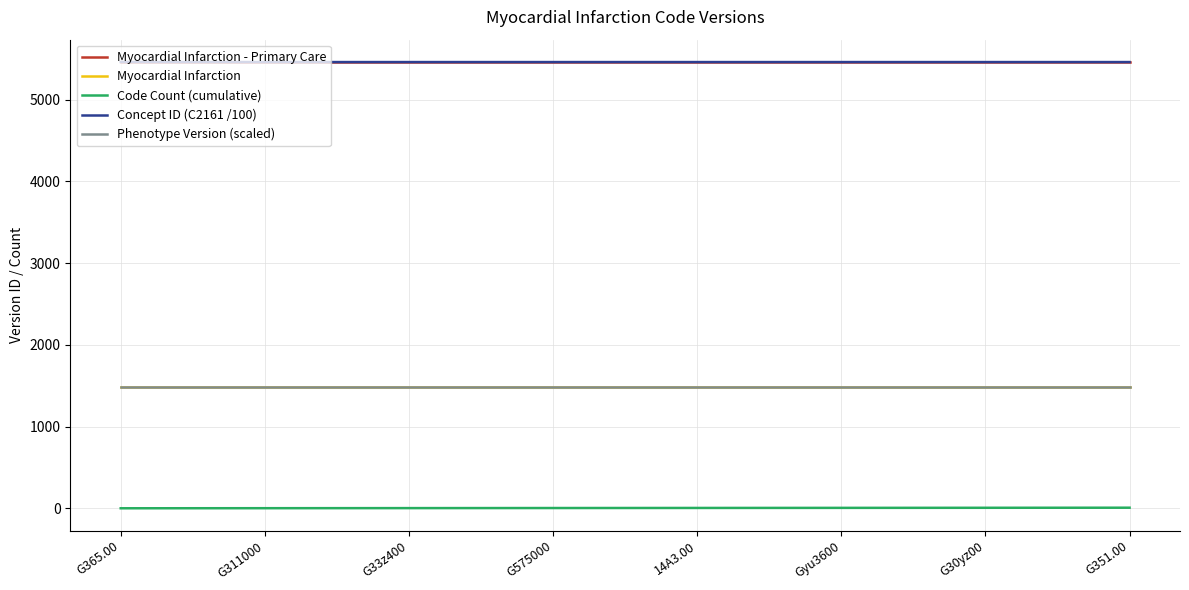

Does the chart have visible grid lines?

Yes